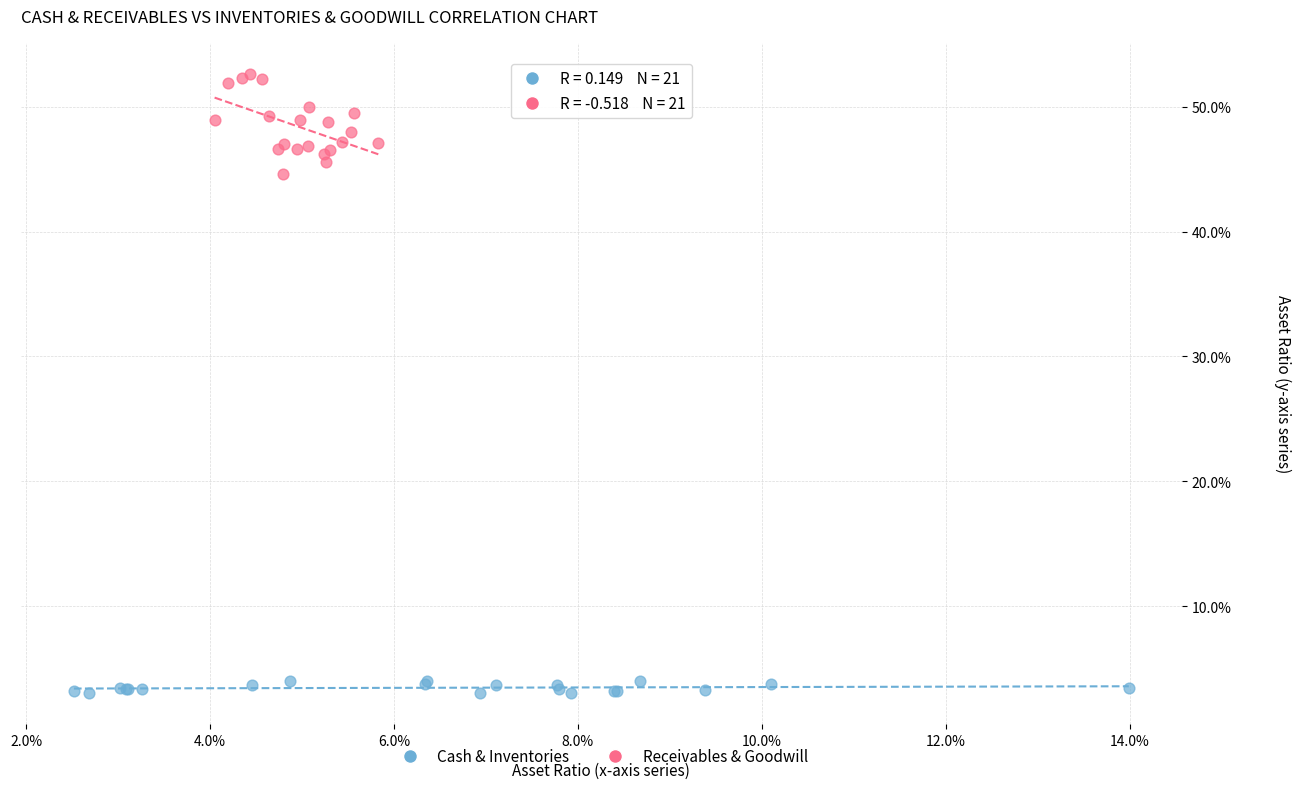

What are all the series names shown in the legend?

Cash & Inventories, Receivables & Goodwill